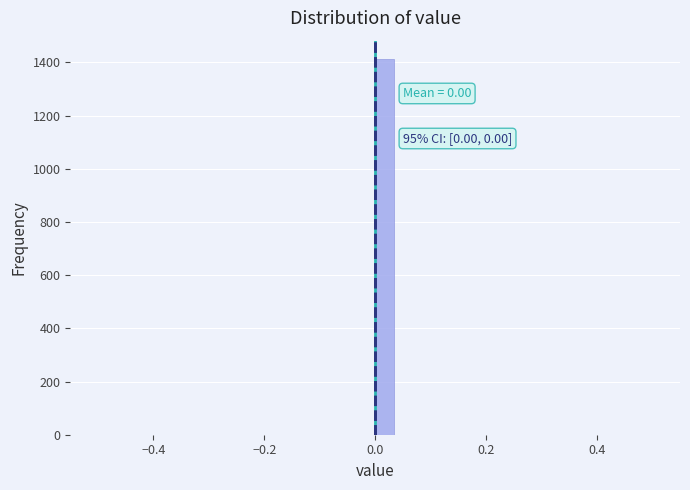

Around what value on the x-axis is the tallest bar? Give the approximate position of its centre, as read against the axis.

0.02